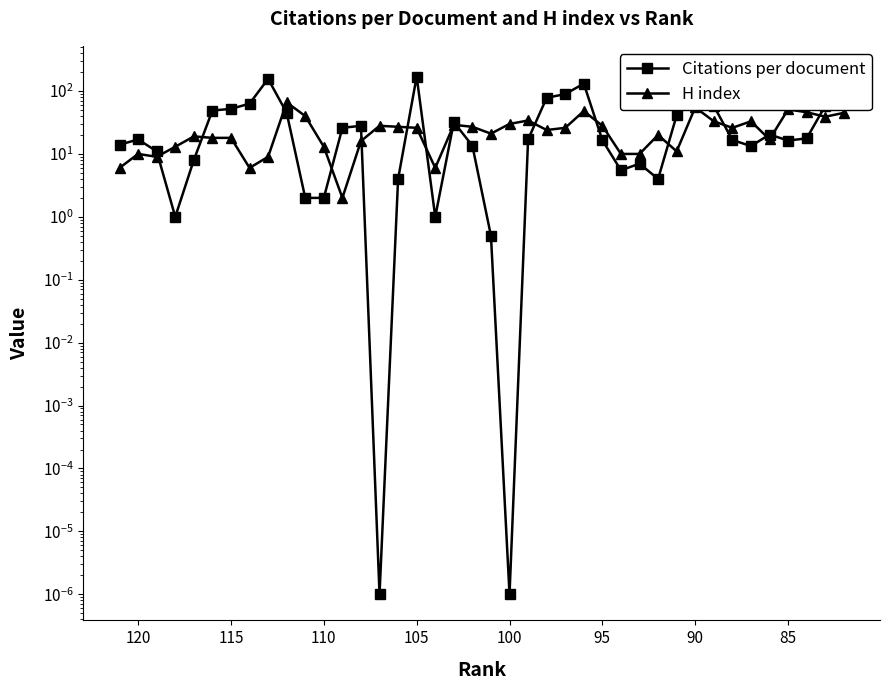

What is the value of the Citations per document point at the 35th from the left?

13.3